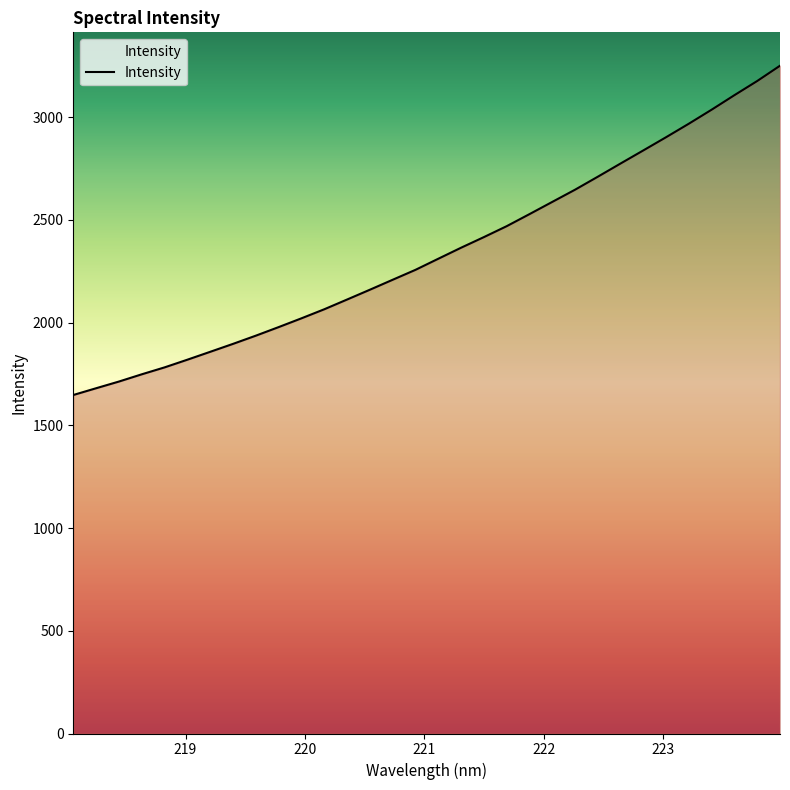

How many lines are shown in the chart?

1